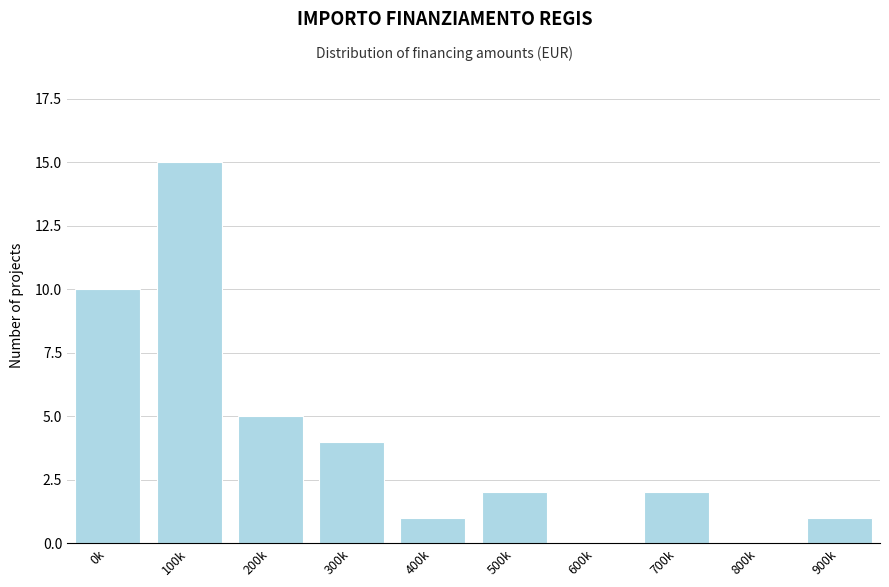

Reading left to right, transcribe all the data shown in this chart.

0k=10	100k=15	200k=5	300k=4	400k=1	500k=2	600k=0	700k=2	800k=0	900k=1